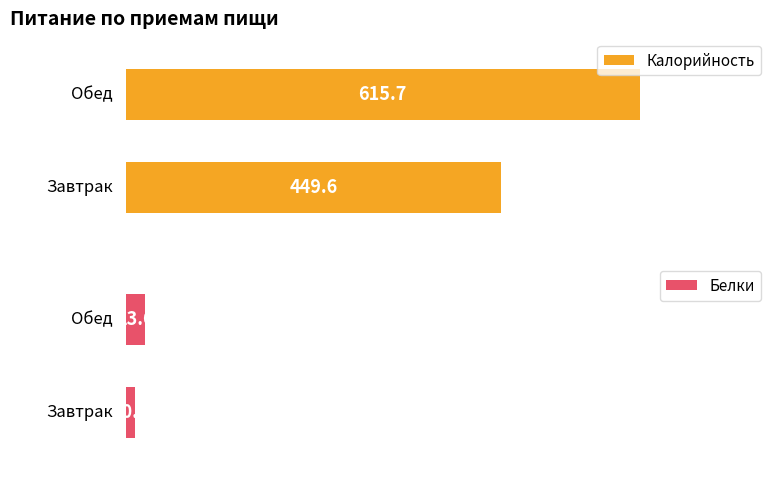

Rank the categories by Калорийность value from lowest to highest.

Завтрак, Обед